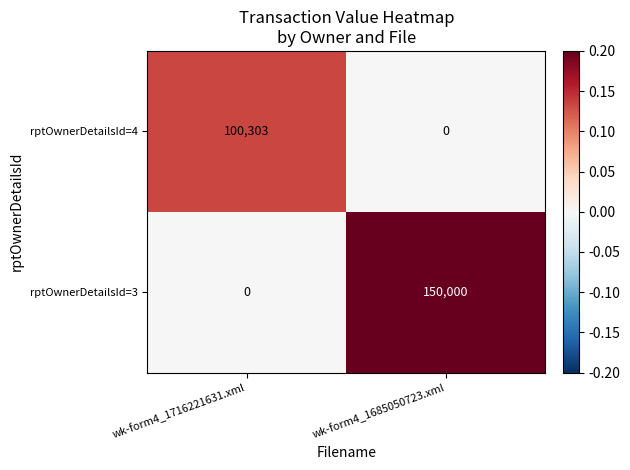

Reading left to right, transcribe all the data shown in this chart.

rptOwnerDetailsId=4: 100303	0
rptOwnerDetailsId=3: 0	150000